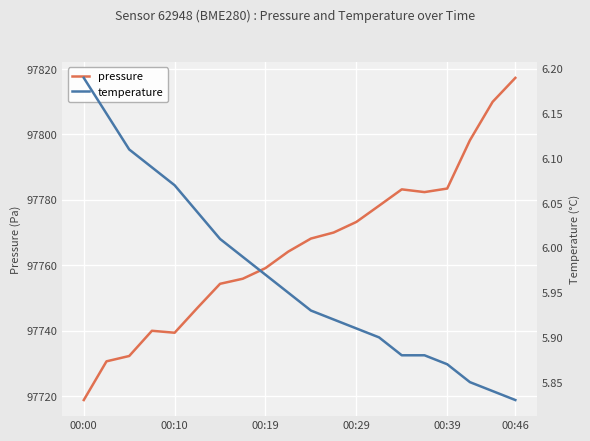

What is the approximate value of pressure at 7?

97755.9